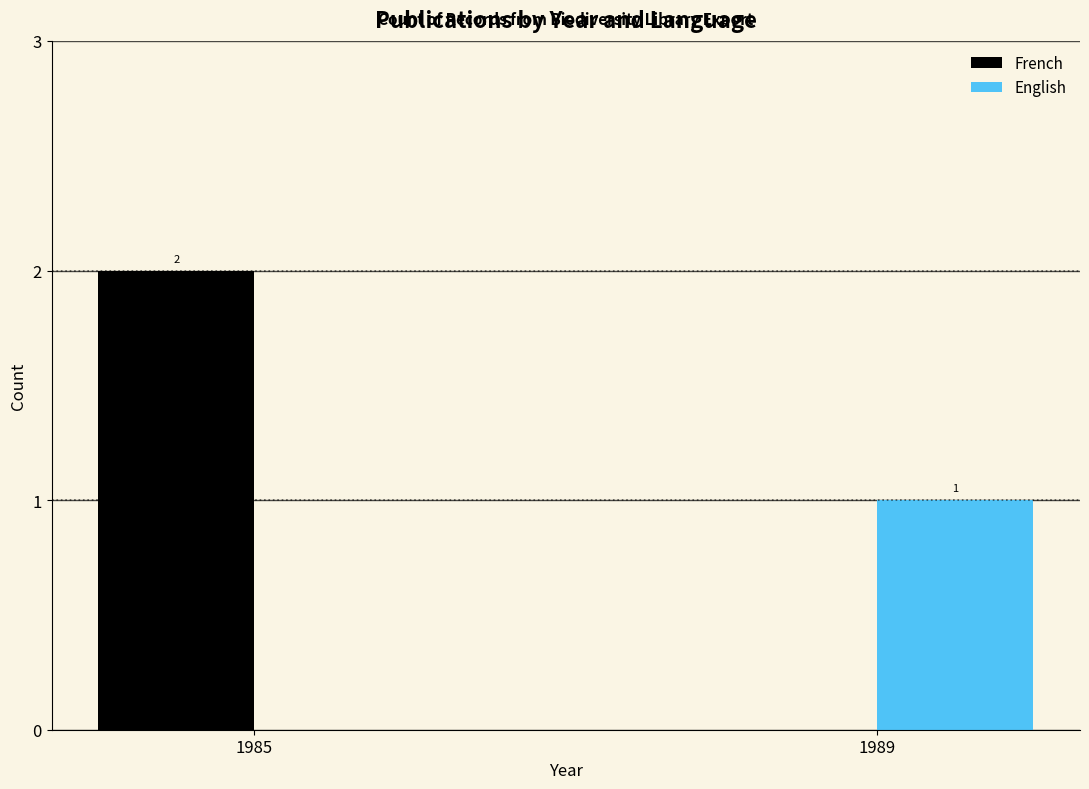

What is the difference between the French values at 1985 and 1989?

2